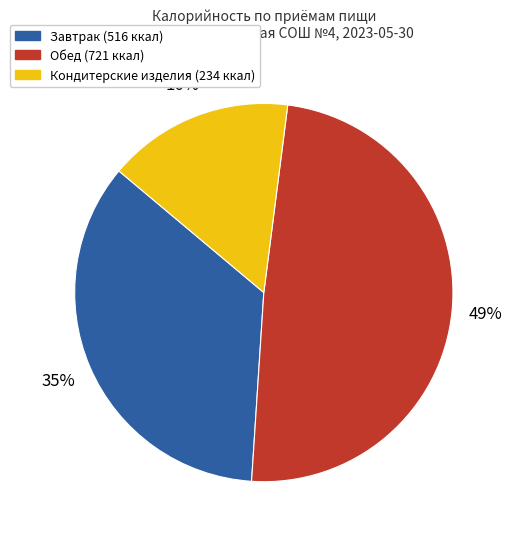

To the nearest percent, what is the difference between the largest and smallest slice percentages?

33%